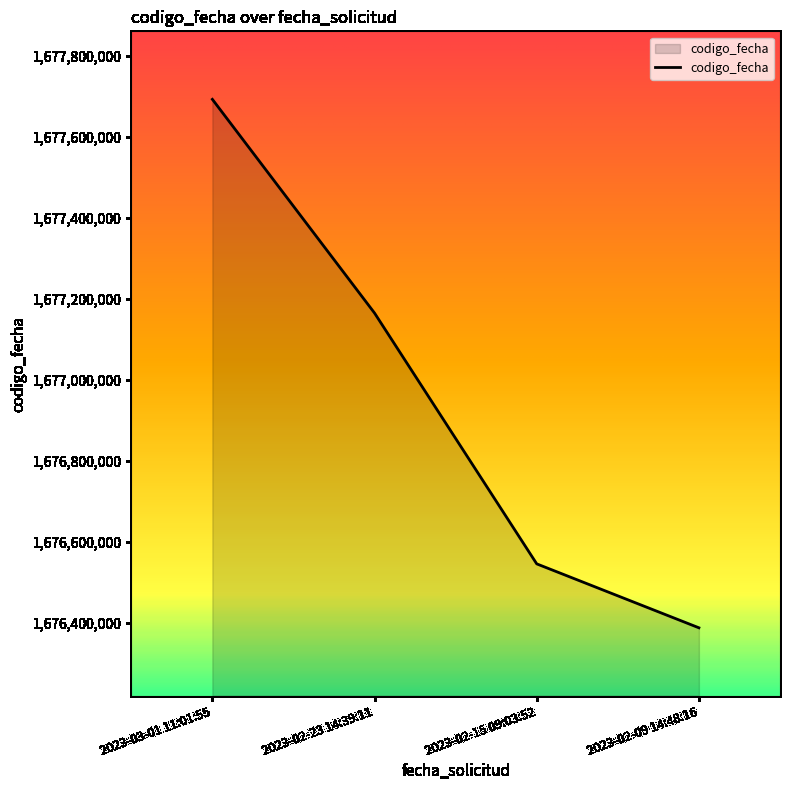

At which category does the chart reach its peak across all series?

2023-03-01 11:01:55